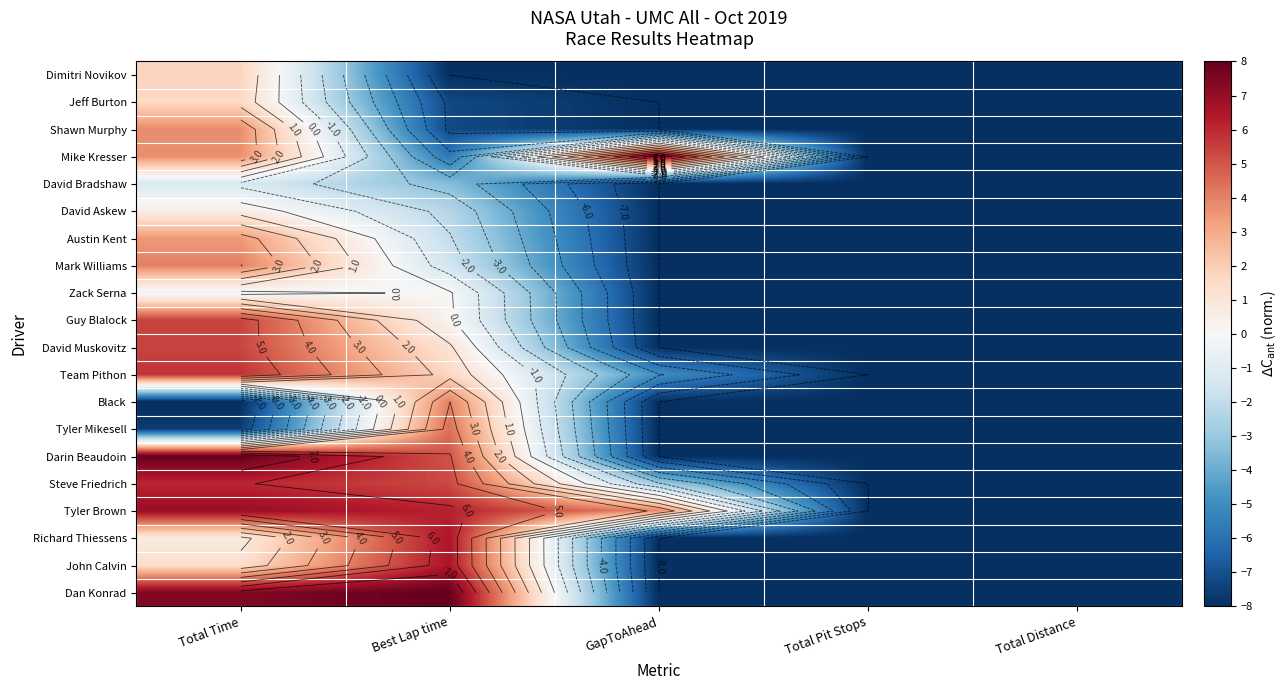

Between Total Time and Best Lap time, which is larger?

Total Time